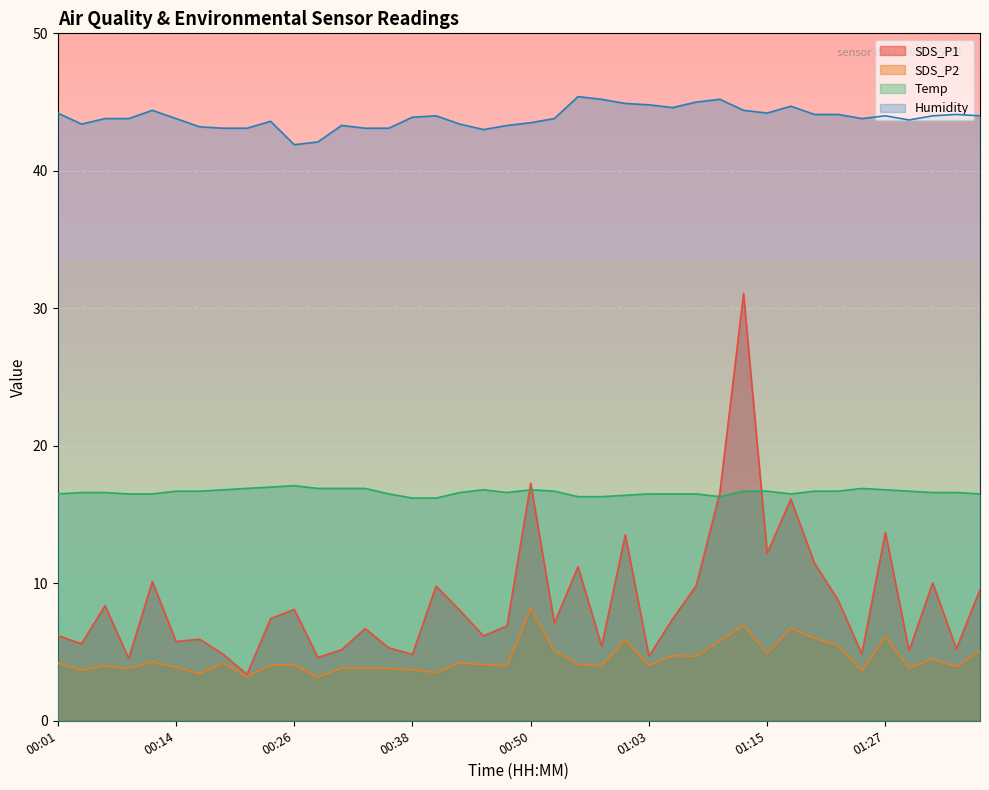

True or false: SDS_P2 and Humidity intersect in this chart.

False